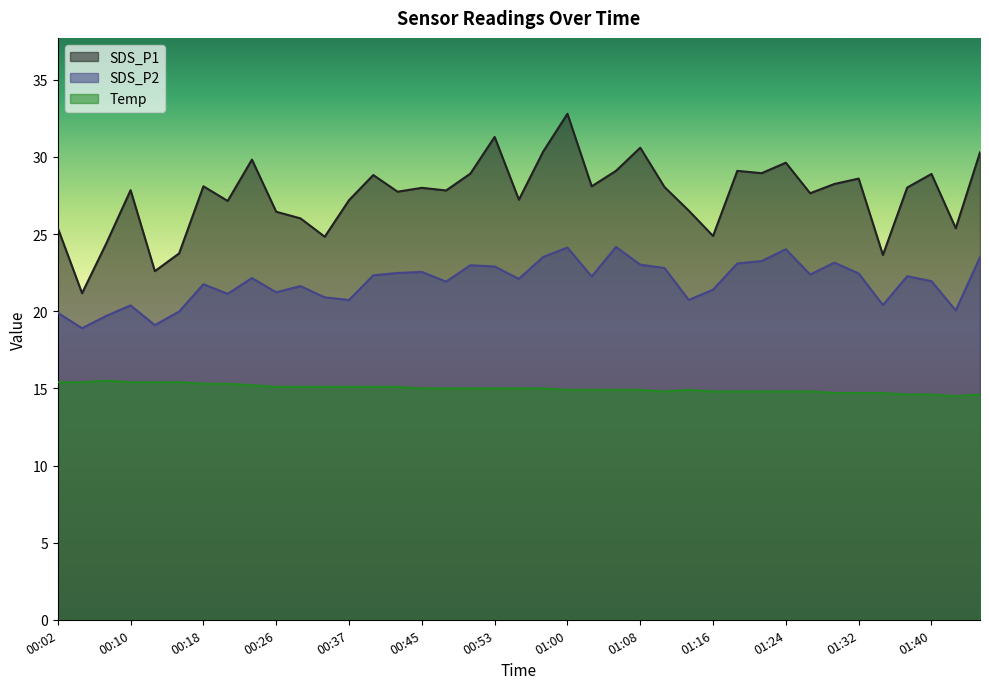

How many interior local peaks does the Temp series have?

2